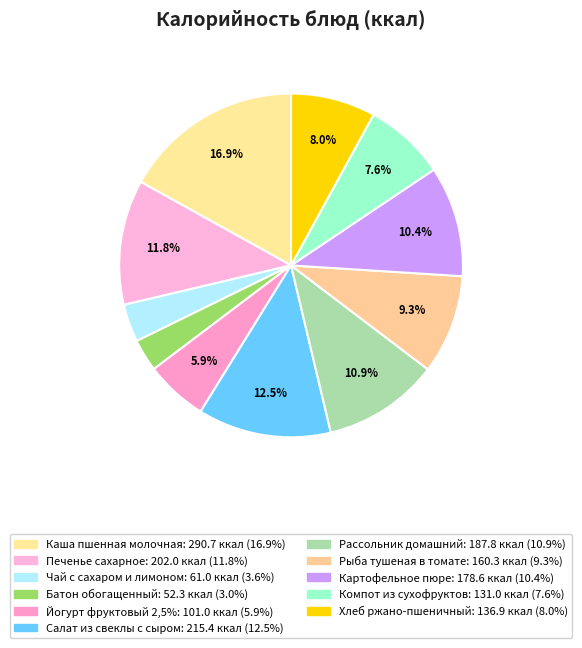

To the nearest percent, what percentage of the pie is Батон обогащенный?

3%